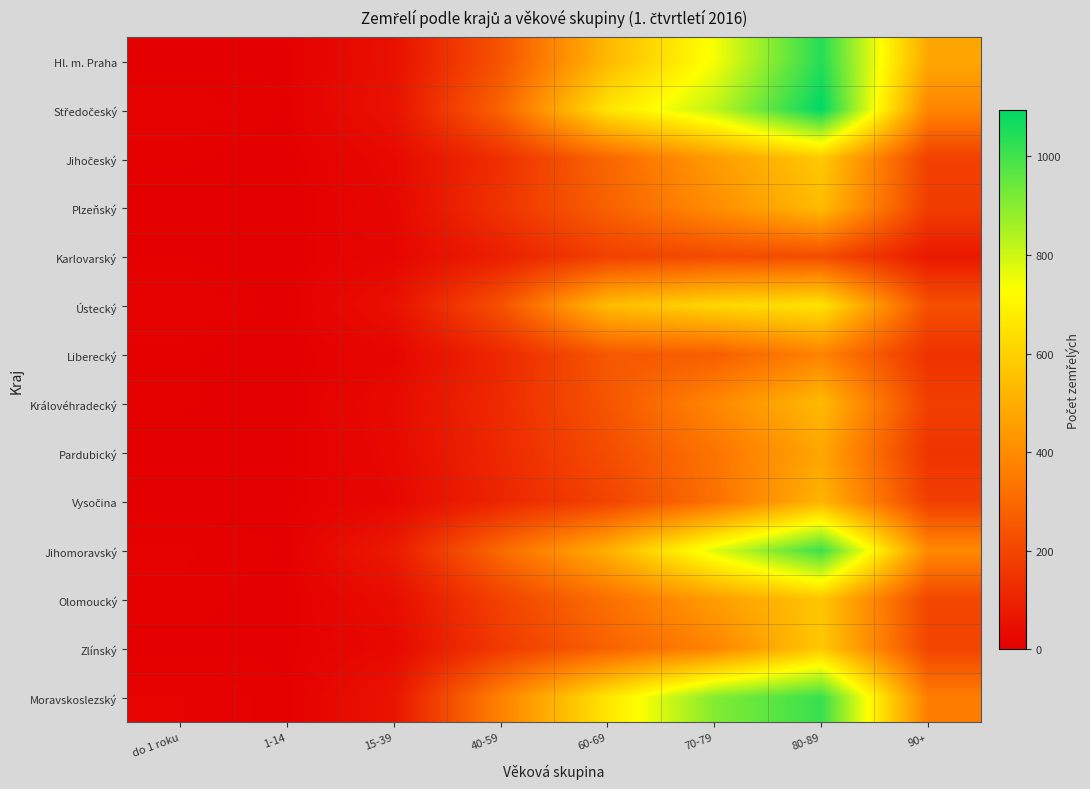

At 70-79, list the series in order from largest to smallest.

Moravskoslezský, Středočeský, Jihomoravský, Hl. m. Praha, Ústecký, Olomoucký, Jihočeský, Plzeňský, Královéhradecký, Zlínský, Pardubický, Vysočina, Liberecký, Karlovarský